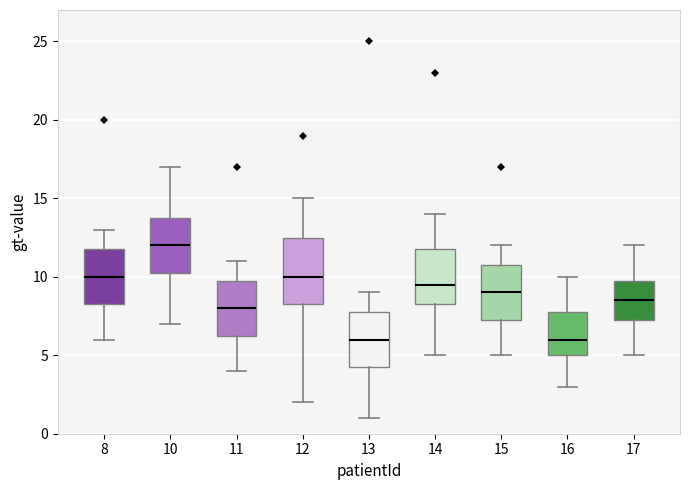

Reading left to right, read every box against the y-axis: the position of its median line, the range the box covers, and the ends of its whiskers. The values are not printed on the chart, so give them approximately, as read against the axis.

8: median 10.0, box 8.5 to 12.0, whiskers 6.0 to 13.0
10: median 12.0, box 10.5 to 14.0, whiskers 7.0 to 17.0
11: median 8.0, box 6.5 to 10.0, whiskers 4.0 to 11.0
12: median 10.0, box 8.5 to 12.5, whiskers 2.0 to 15.0
13: median 6.0, box 4.5 to 8.0, whiskers 1.0 to 9.0
14: median 9.5, box 8.5 to 12.0, whiskers 5.0 to 14.0
15: median 9.0, box 7.5 to 11.0, whiskers 5.0 to 12.0
16: median 6.0, box 5.0 to 8.0, whiskers 3.0 to 10.0
17: median 8.5, box 7.5 to 10.0, whiskers 5.0 to 12.0